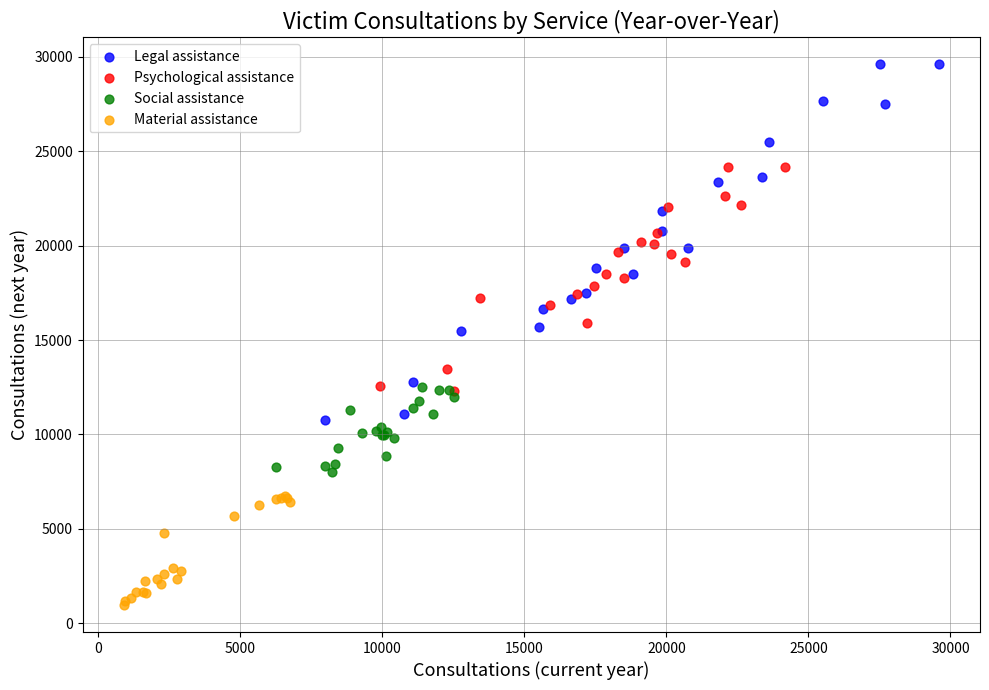

Which series has the widest spread of Y values?

Legal assistance